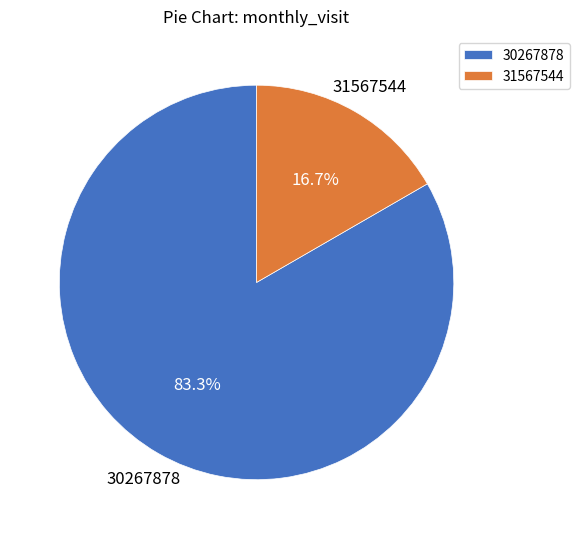

Is it true that 30267878 is 83% of the pie?

True